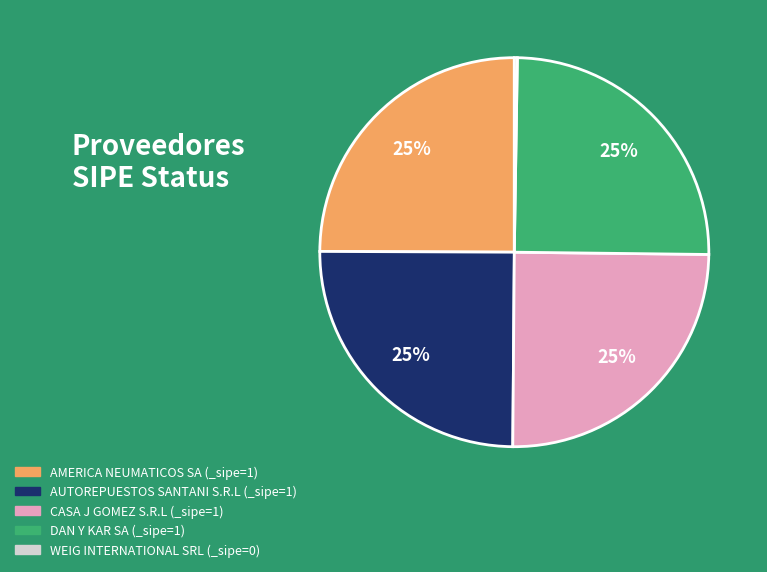

Is it true that AUTOREPUESTOS SANTANI S.R.L is 37% of the pie?

False